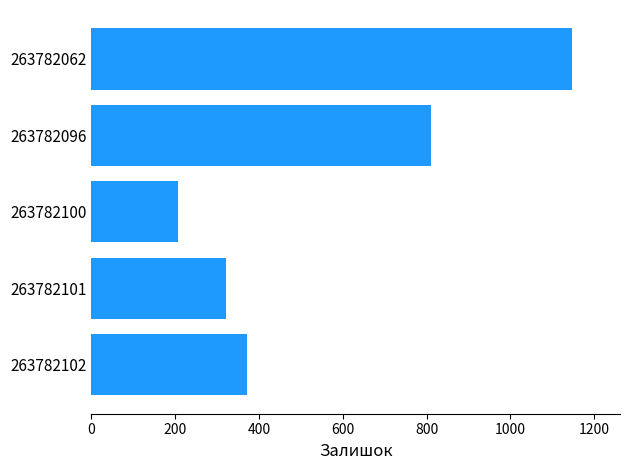

The value at 263782101 is 322. True or false?

True